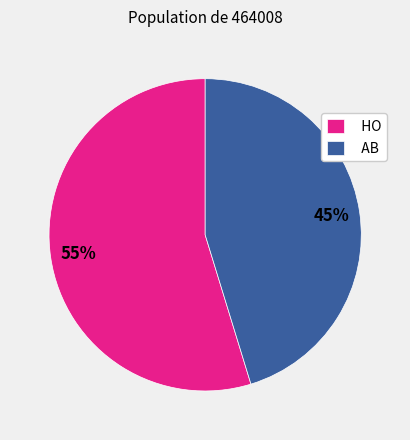

Rank the categories by value from lowest to highest.

AB, HO